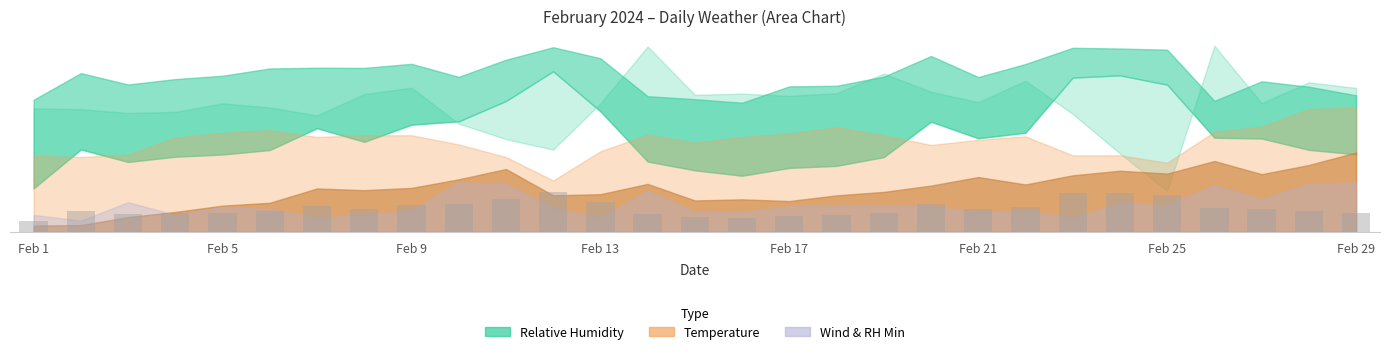

Reading left to right, transcribe all the data shown in this chart.

17.5	33.2	28.2	30.3	31.2	33.0	41.8	36.3	43.2	44.5	52.7	64.7	48.6	28.3	24.8	22.6	25.8	26.6	30.2	44.4	37.7	40.0	62.2	63.1	59.3	38.0	37.6	33.1	31.3